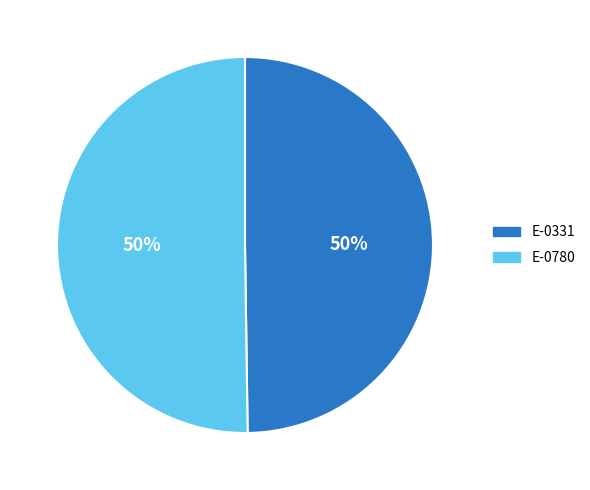

To the nearest percent, what percentage of the pie is E-0331?

50%